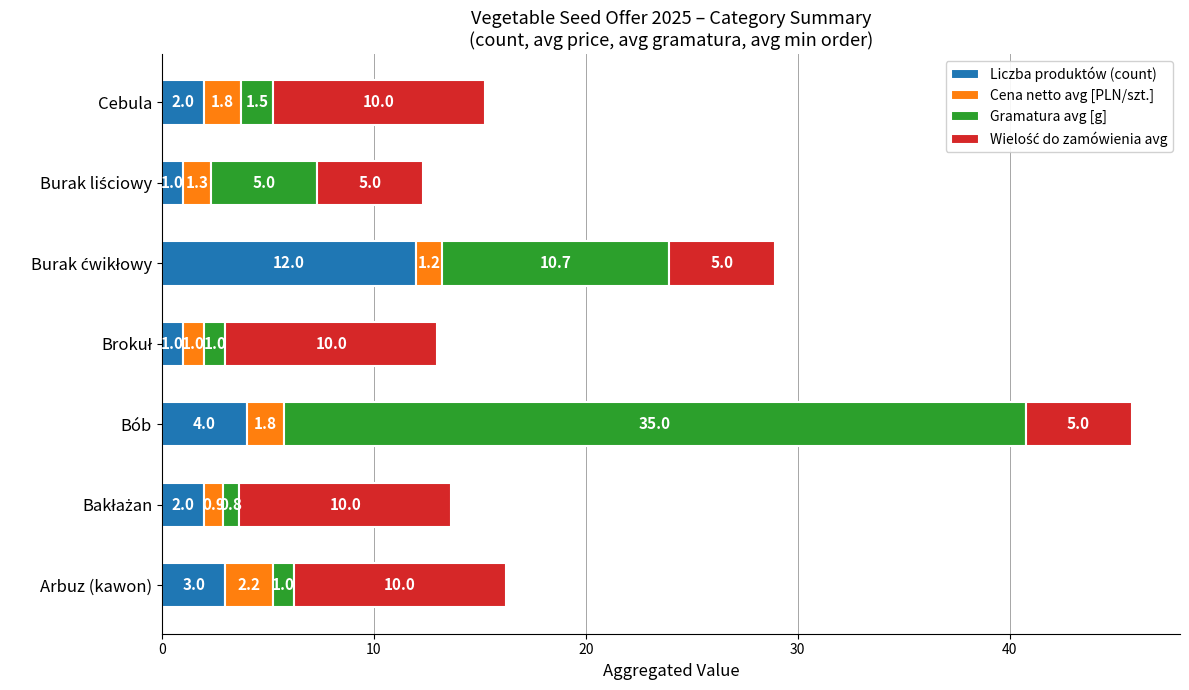

What is the difference between the Liczba produktów (count) values at Arbuz (kawon) and Bób?

1.0